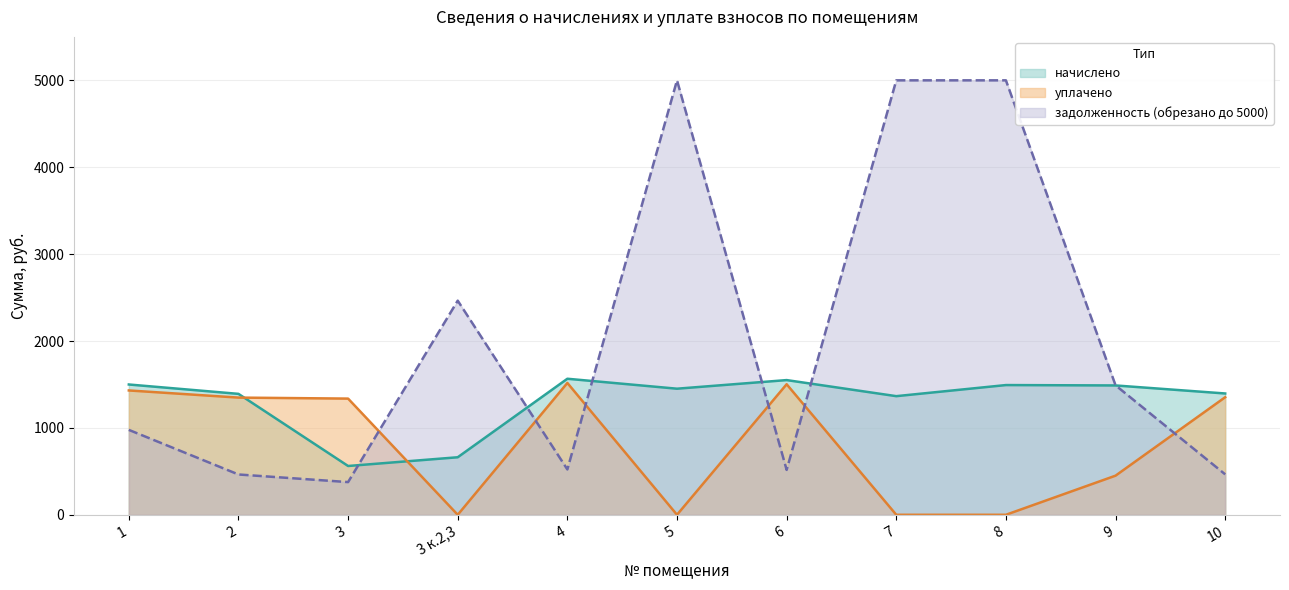

How many intersections are there between уплачено and начислено?

2